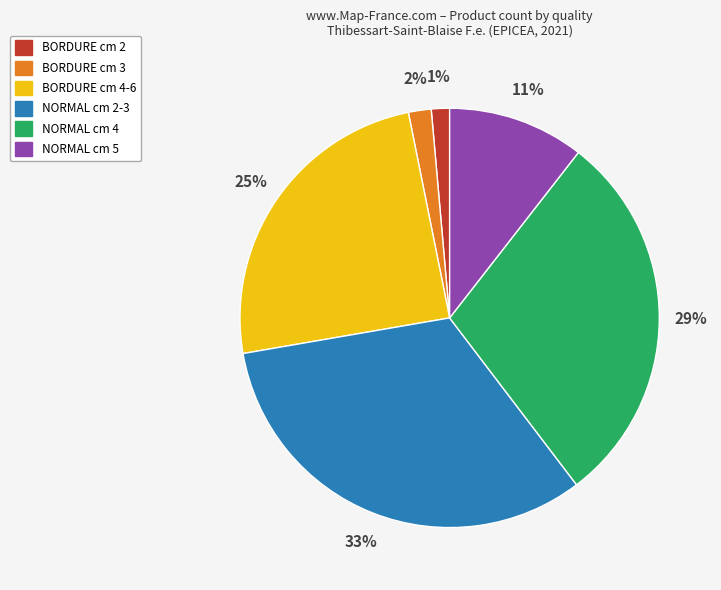

The BORDURE cm 3 slice represents 2% of the pie. True or false?

True